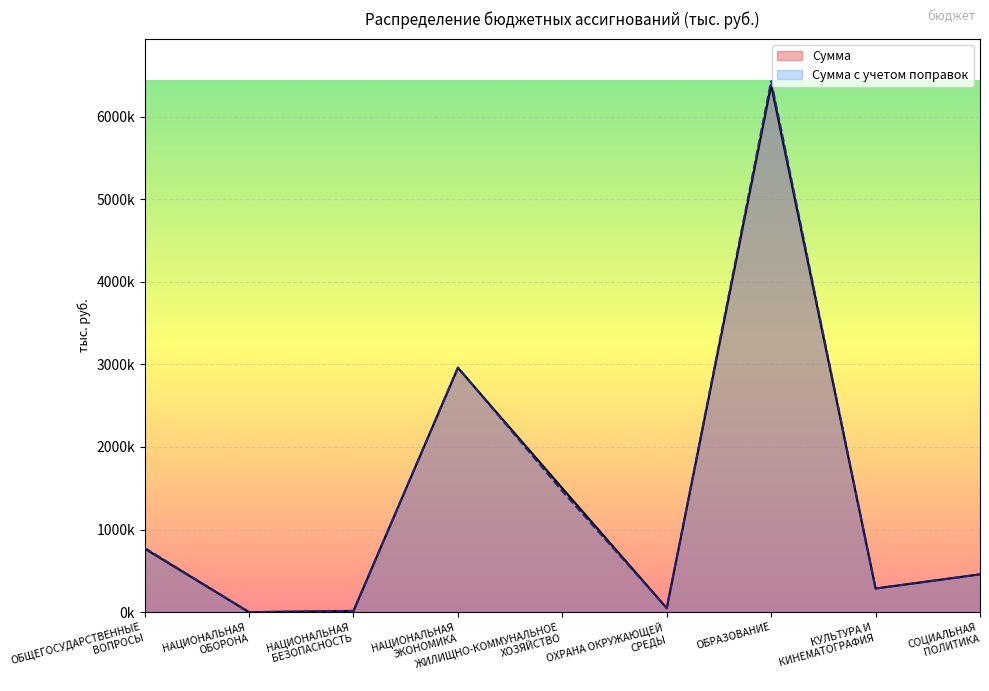

Rank the series by their average value, from lowest to highest.

Сумма, Сумма с учетом поправок